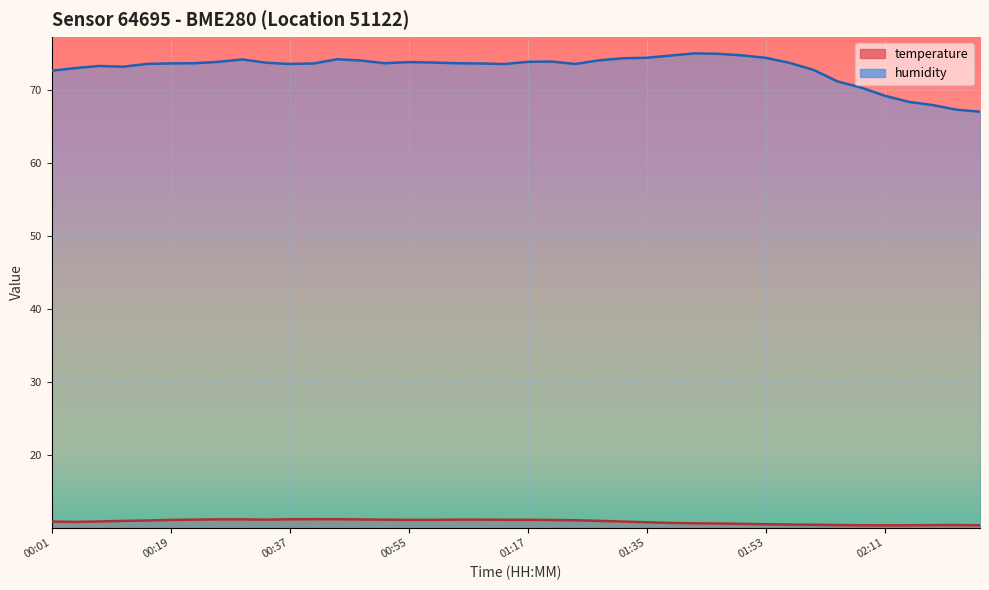

Rank the series by their maximum value, from lowest to highest.

temperature, humidity